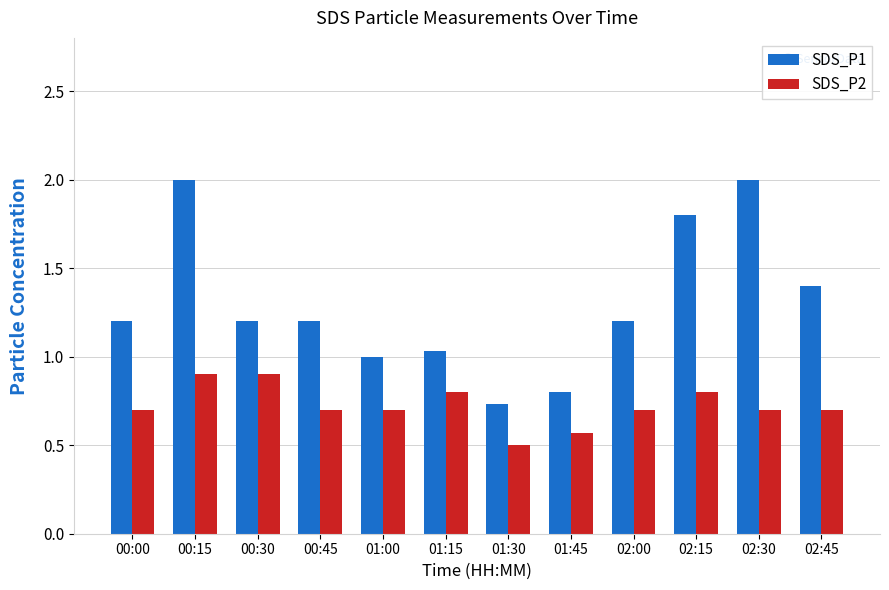

At which category is the sum across all series the highest?

00:15